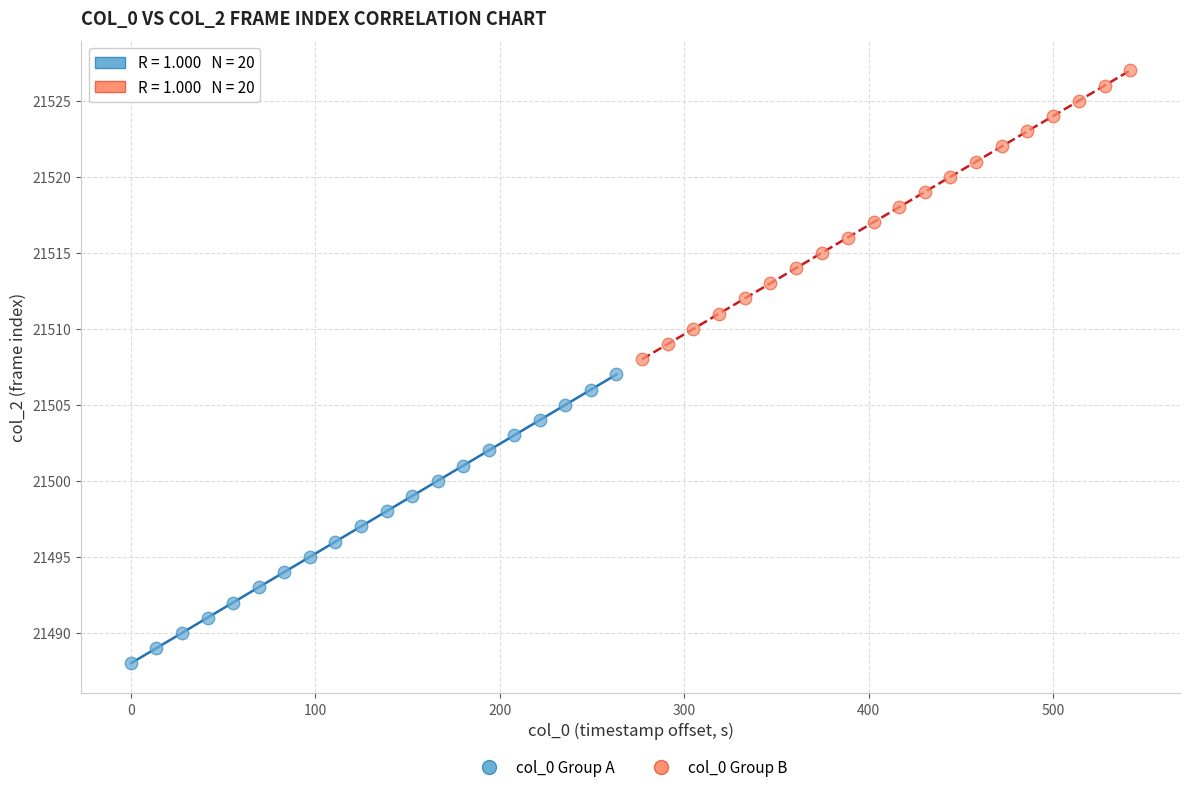

Which series contains the lowest Y value?

col_0 Group A